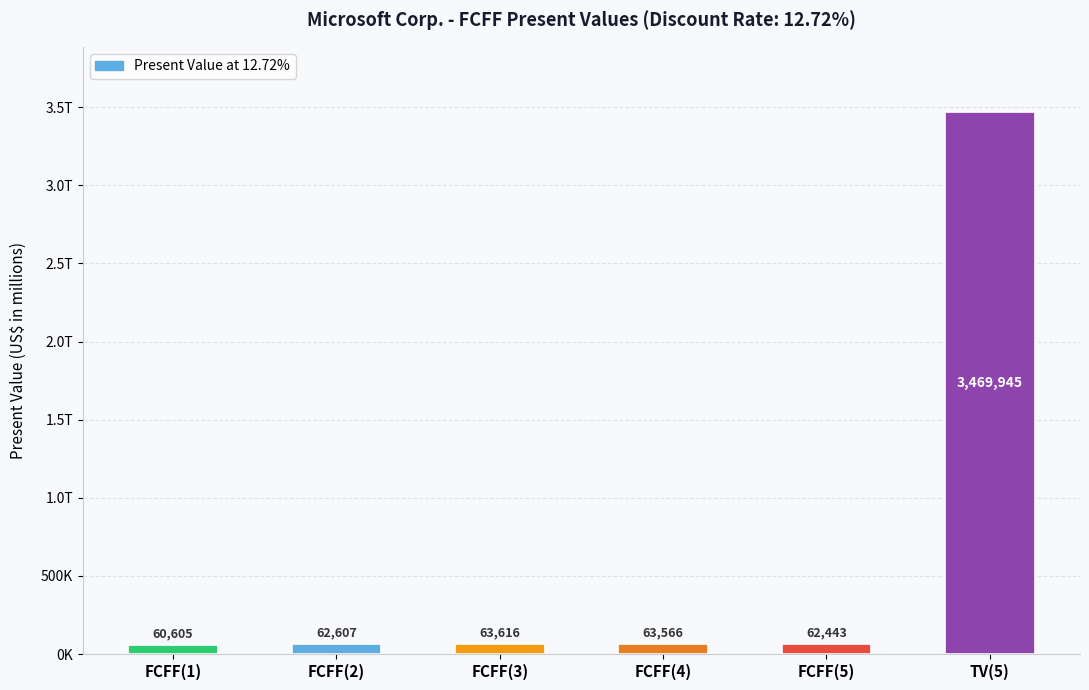

Rank the categories by value from lowest to highest.

FCFF(1), FCFF(5), FCFF(2), FCFF(4), FCFF(3), TV(5)